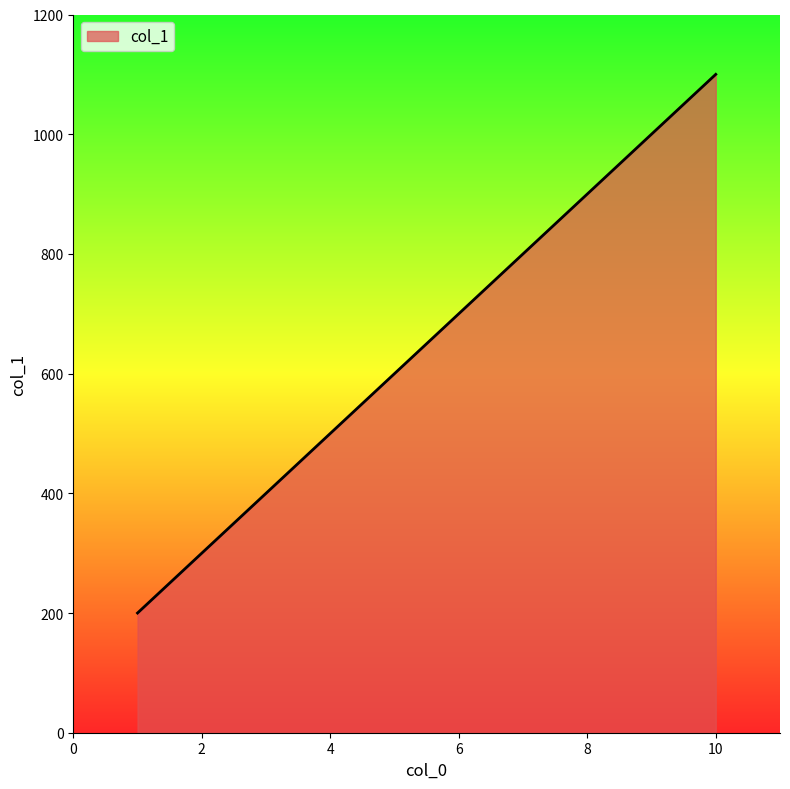

What is the smallest value displayed?

200